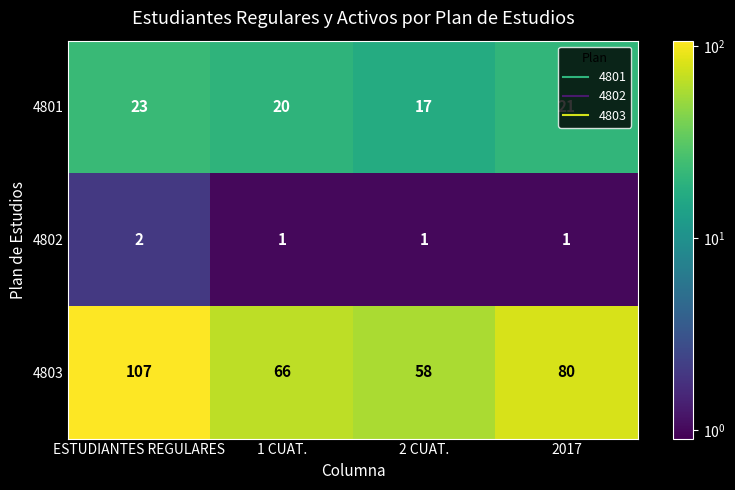

What is the difference between the maximum and minimum values in the 4801 series?

6